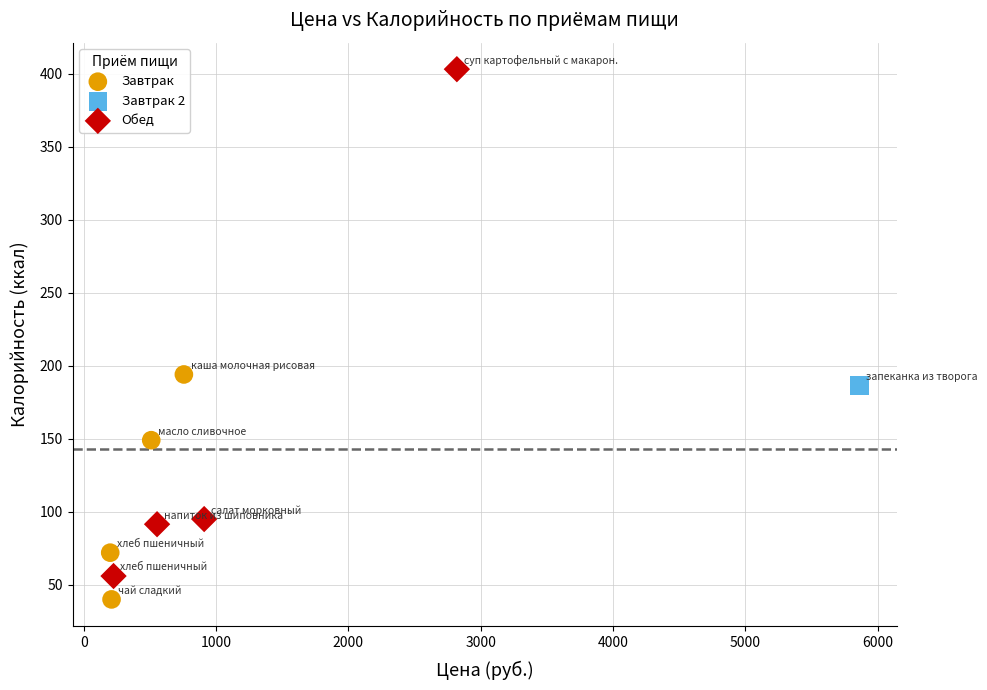

What are all the series names shown in the legend?

Завтрак, Завтрак 2, Обед